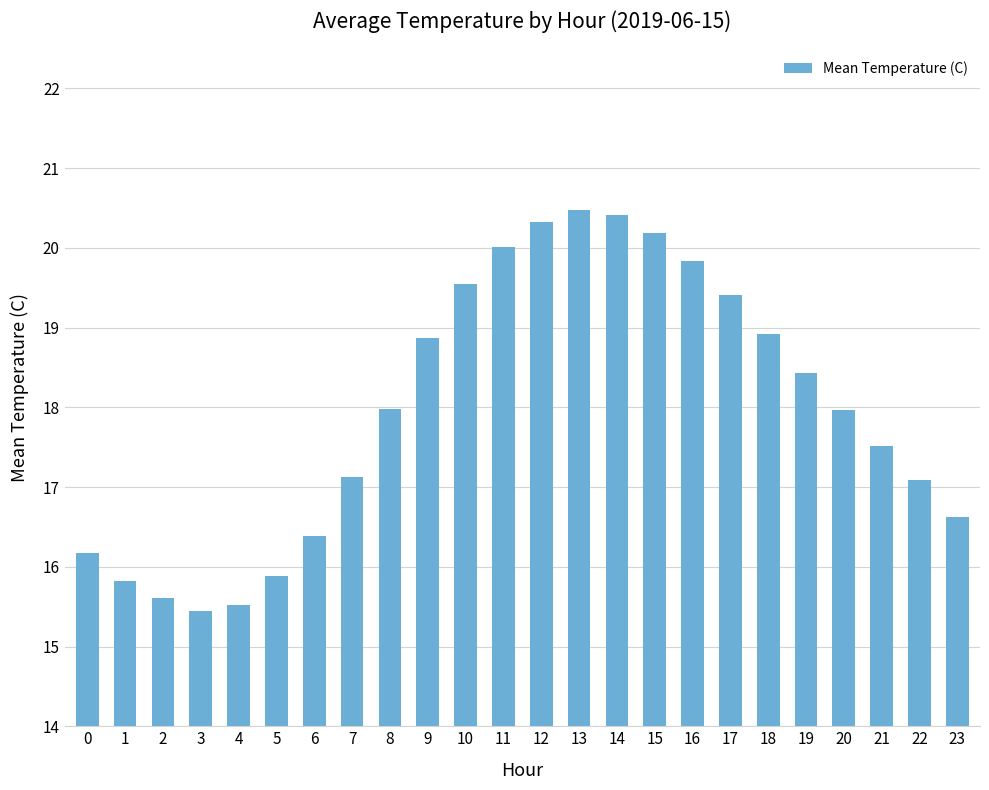

Reading left to right, extract all data points from this chart.

16.2	15.8	15.6	15.4	15.5	15.9	16.4	17.1	18.0	18.9	19.5	20.0	20.3	20.5	20.4	20.2	19.8	19.4	18.9	18.4	18.0	17.5	17.1	16.6